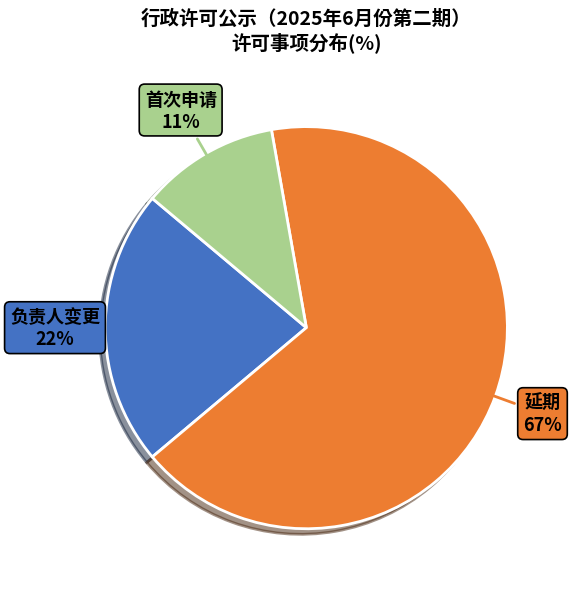

Do 首次申请 and 负责人变更 together represent more than half of the pie?

No